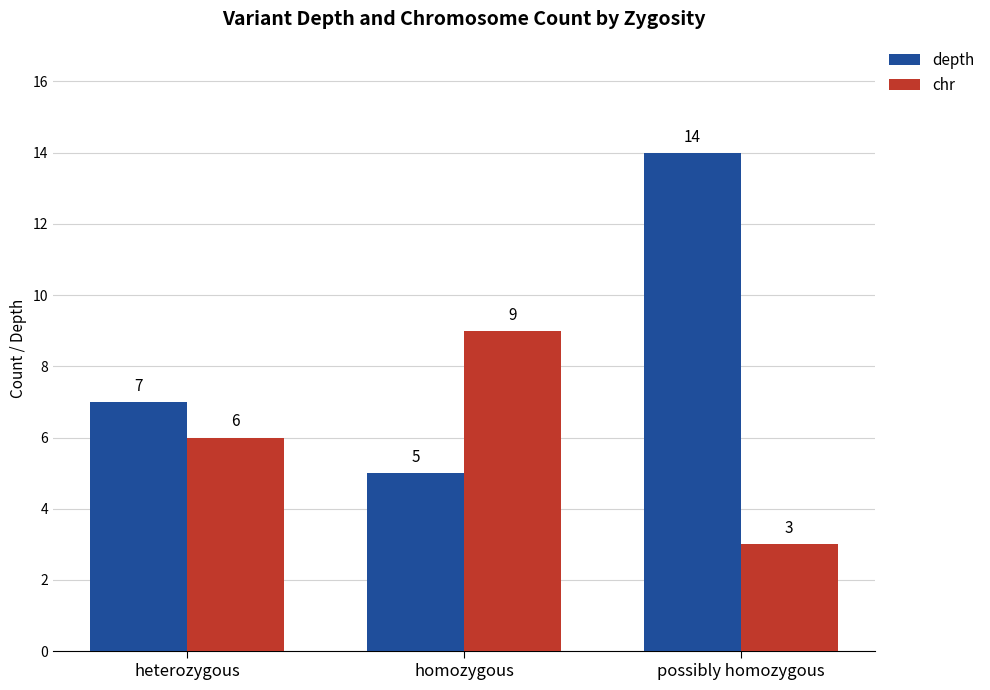

Reading left to right, extract all data points from this chart.

depth: heterozygous=7	homozygous=5	possibly homozygous=14
chr: heterozygous=6	homozygous=9	possibly homozygous=3